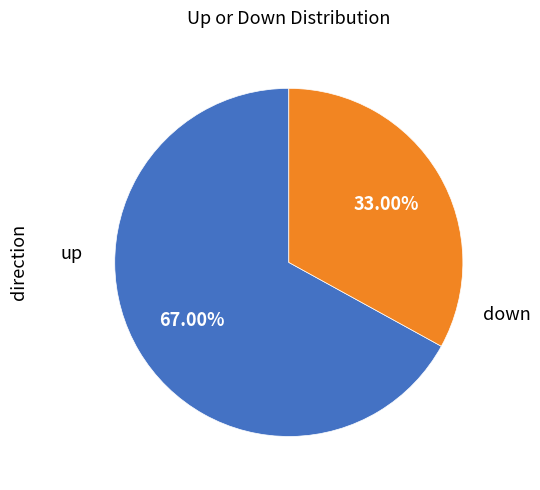

Is there a majority slice in this chart?

Yes